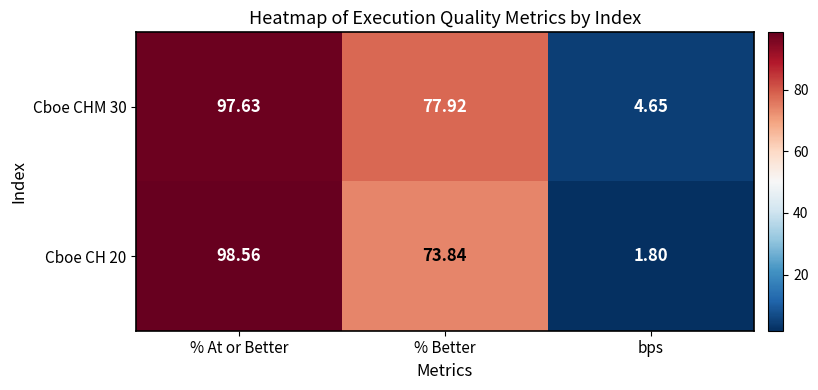

Rank the categories by Cboe CH 20 value from lowest to highest.

bps, % Better, % At or Better